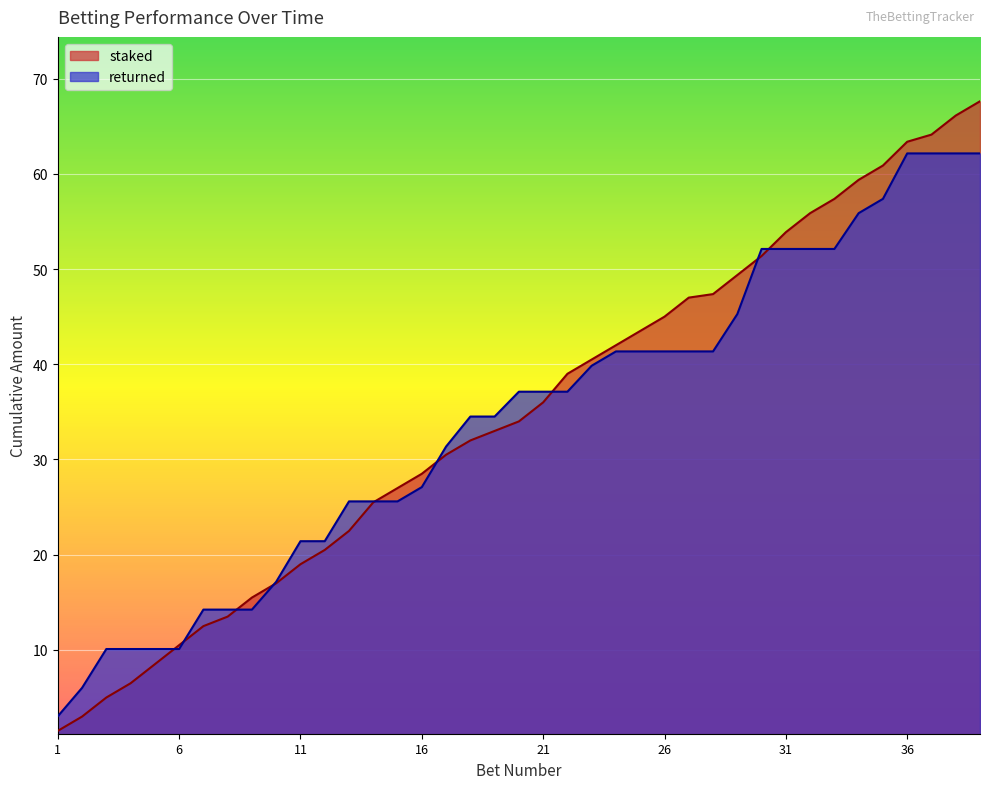

True or false: returned and staked cross at least once.

True